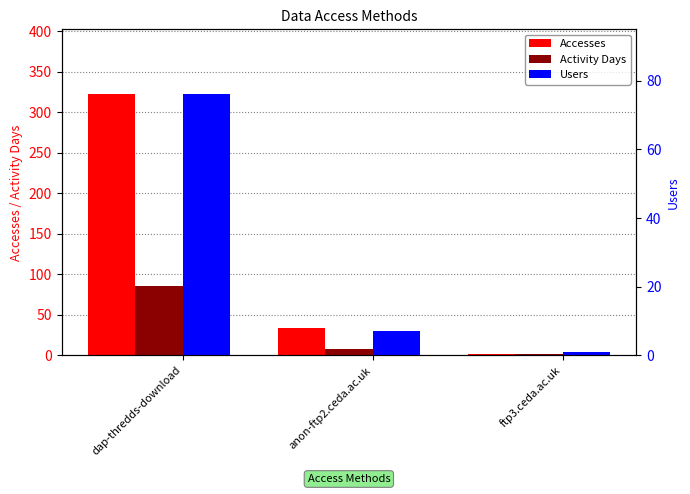

Are the bars horizontal?

No